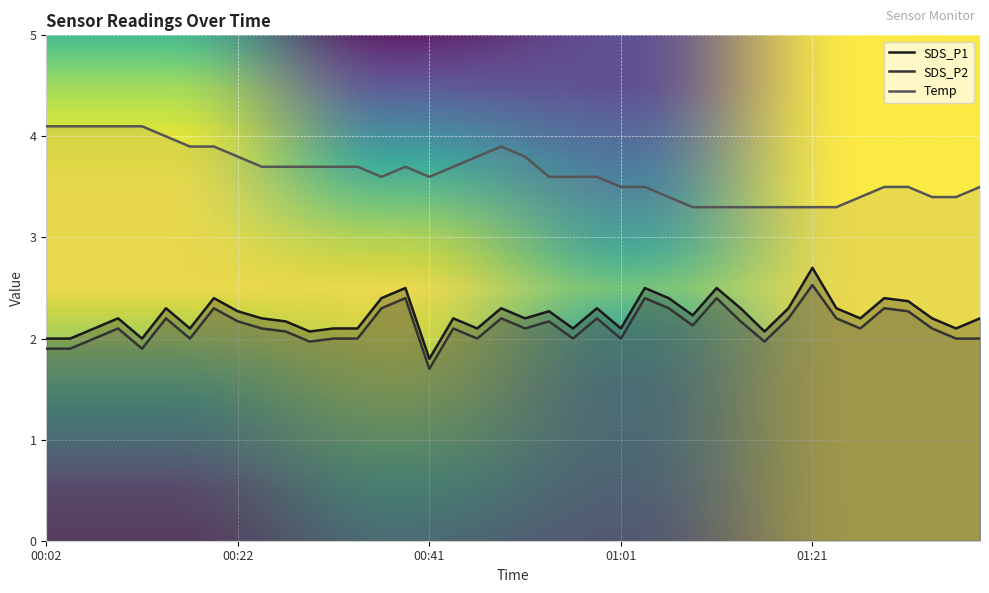

Reading right to left, list all the values displayed in this chart.

SDS_P1: 01:38=2.2	01:35=2.1	01:33=2.2	01:30=2.4	01:28=2.4	01:26=2.2	01:23=2.3	01:21=2.7	01:18=2.3	01:16=2.1	01:13=2.3	01:11=2.5	01:08=2.2	01:06=2.4	01:03=2.5	01:01=2.1	00:59=2.3	00:56=2.1	00:54=2.3	00:51=2.2	00:49=2.3	00:46=2.1	00:44=2.2	00:41=1.8	00:39=2.5	00:36=2.4	00:34=2.1	00:32=2.1	00:29=2.1	00:27=2.2	00:24=2.2	00:22=2.3	00:19=2.4	00:17=2.1	00:14=2.3	00:12=2.0	00:09=2.2	00:07=2.1	00:04=2.0	00:02=2.0
SDS_P2: 01:38=2.0	01:35=2.0	01:33=2.1	01:30=2.3	01:28=2.3	01:26=2.1	01:23=2.2	01:21=2.5	01:18=2.2	01:16=2.0	01:13=2.2	01:11=2.4	01:08=2.1	01:06=2.3	01:03=2.4	01:01=2.0	00:59=2.2	00:56=2.0	00:54=2.2	00:51=2.1	00:49=2.2	00:46=2.0	00:44=2.1	00:41=1.7	00:39=2.4	00:36=2.3	00:34=2.0	00:32=2.0	00:29=2.0	00:27=2.1	00:24=2.1	00:22=2.2	00:19=2.3	00:17=2.0	00:14=2.2	00:12=1.9	00:09=2.1	00:07=2.0	00:04=1.9	00:02=1.9
Temp: 01:38=3.5	01:35=3.4	01:33=3.4	01:30=3.5	01:28=3.5	01:26=3.4	01:23=3.3	01:21=3.3	01:18=3.3	01:16=3.3	01:13=3.3	01:11=3.3	01:08=3.3	01:06=3.4	01:03=3.5	01:01=3.5	00:59=3.6	00:56=3.6	00:54=3.6	00:51=3.8	00:49=3.9	00:46=3.8	00:44=3.7	00:41=3.6	00:39=3.7	00:36=3.6	00:34=3.7	00:32=3.7	00:29=3.7	00:27=3.7	00:24=3.7	00:22=3.8	00:19=3.9	00:17=3.9	00:14=4.0	00:12=4.1	00:09=4.1	00:07=4.1	00:04=4.1	00:02=4.1